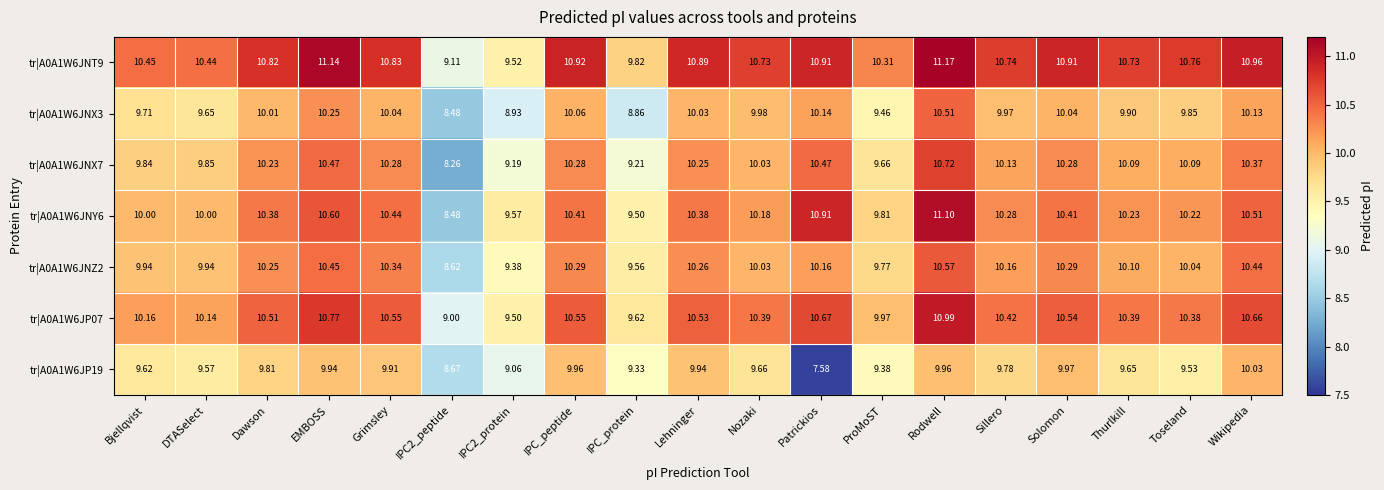

Rank the series by their maximum value, from lowest to highest.

tr|A0A1W6JP19, tr|A0A1W6JNX3, tr|A0A1W6JNZ2, tr|A0A1W6JNX7, tr|A0A1W6JP07, tr|A0A1W6JNY6, tr|A0A1W6JNT9